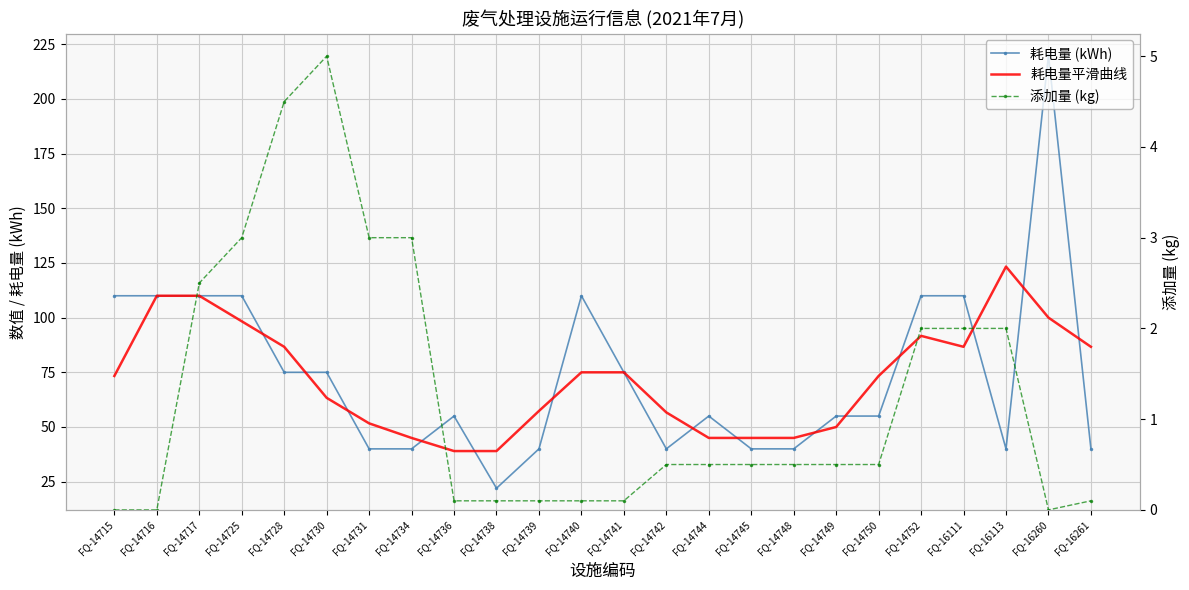

What is the greatest value displayed?

220.0